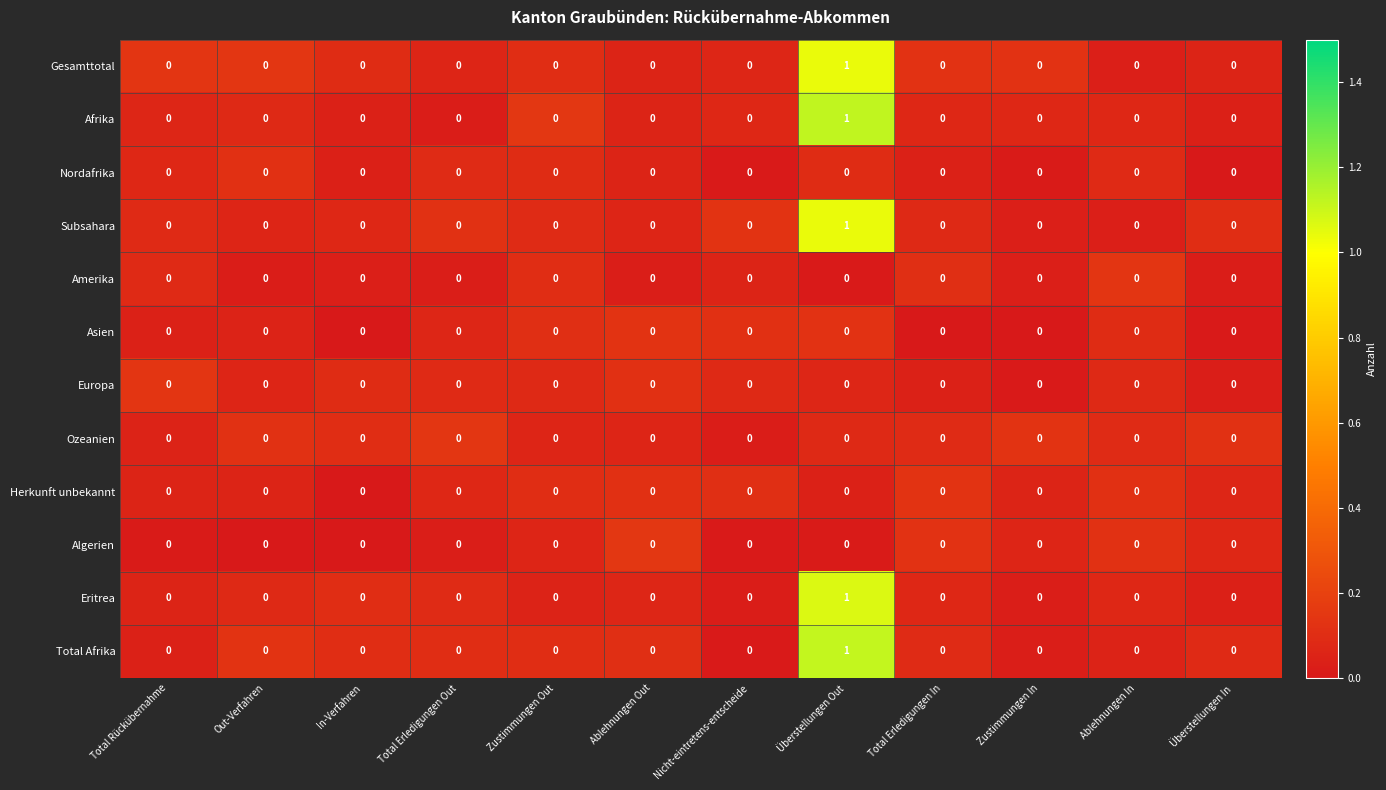

How many distinct data groups are displayed?

12